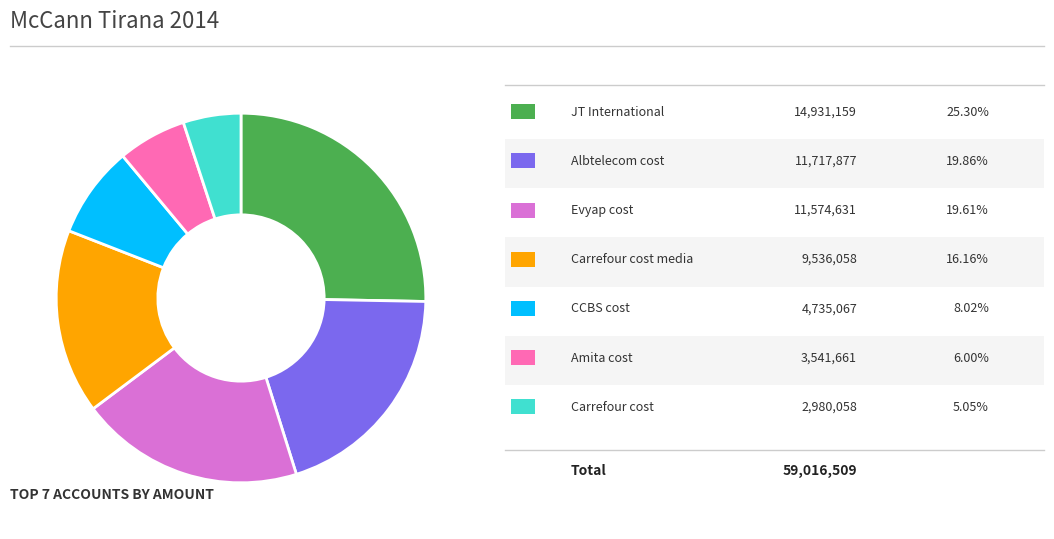

Count the number of slices in the pie.

7